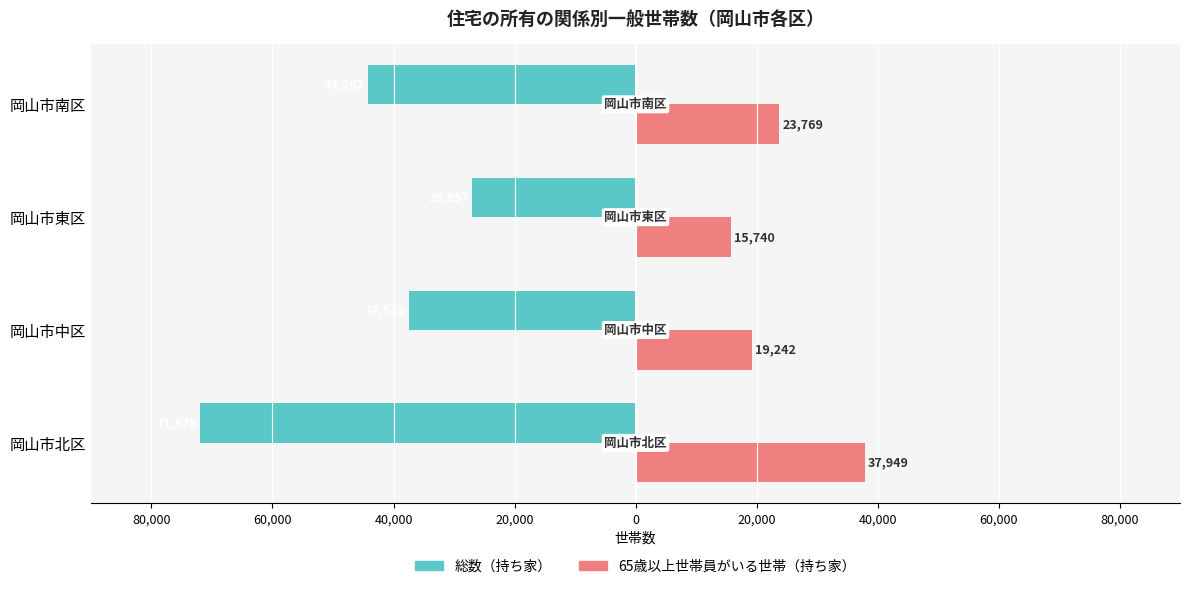

The value of 65歳以上（持ち家） at 岡山市東区 is 6475. True or false?

False